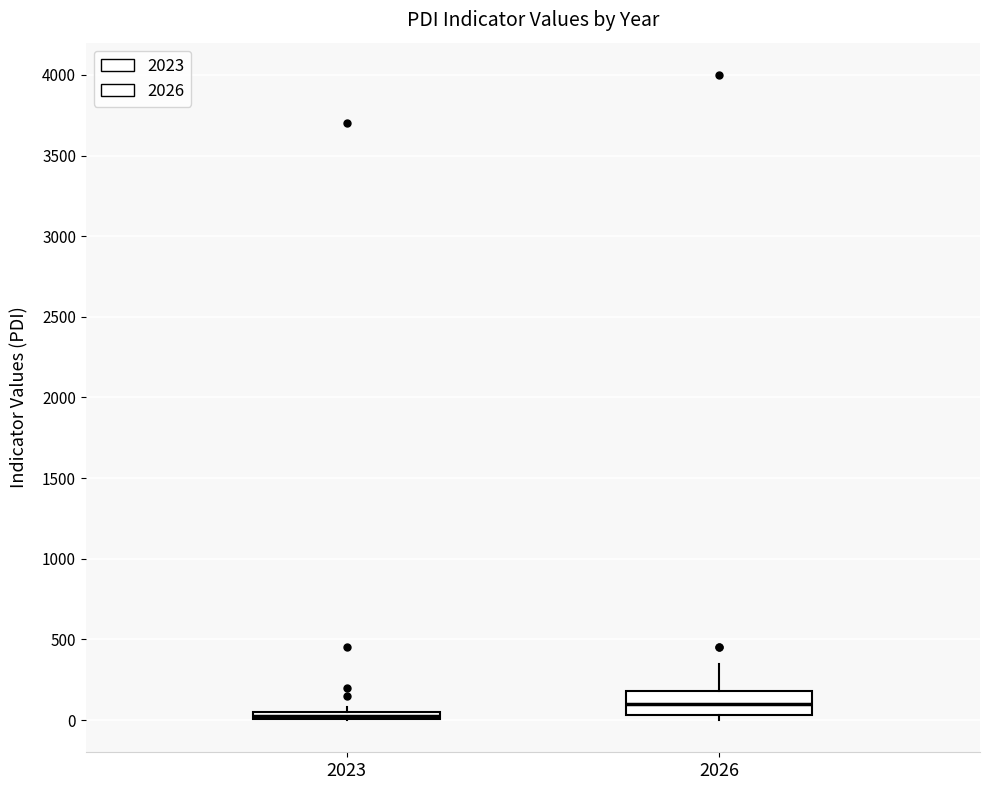

Which box has the lowest median line?

2023